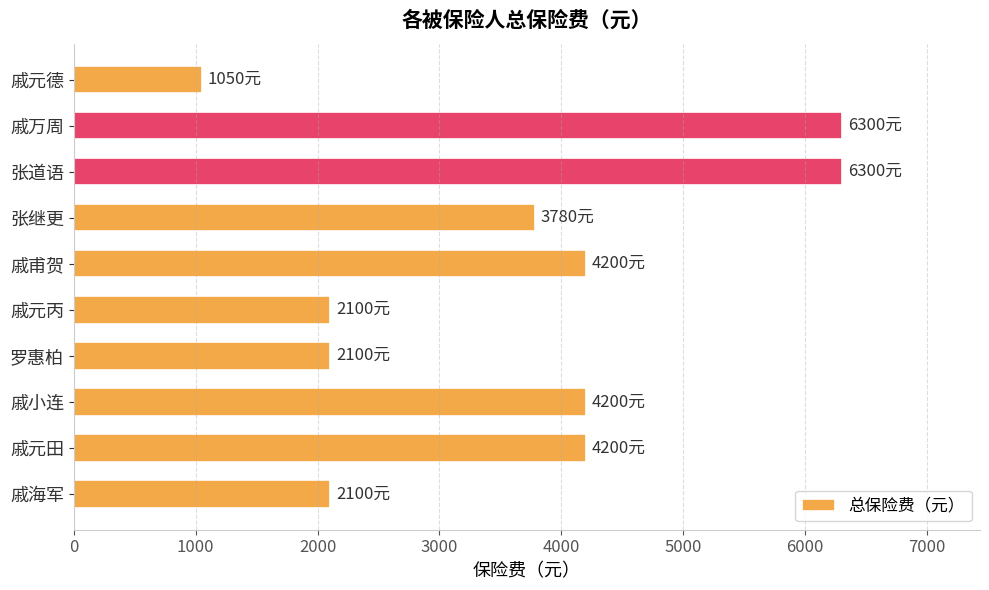

What is the change in value from 戚元德 to 戚小连?

+3150